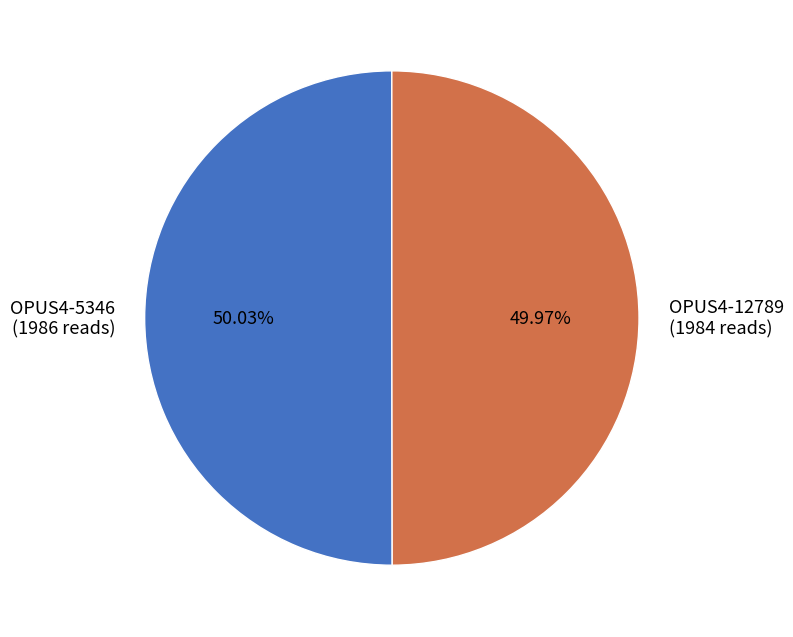

Count the number of slices in the pie.

2